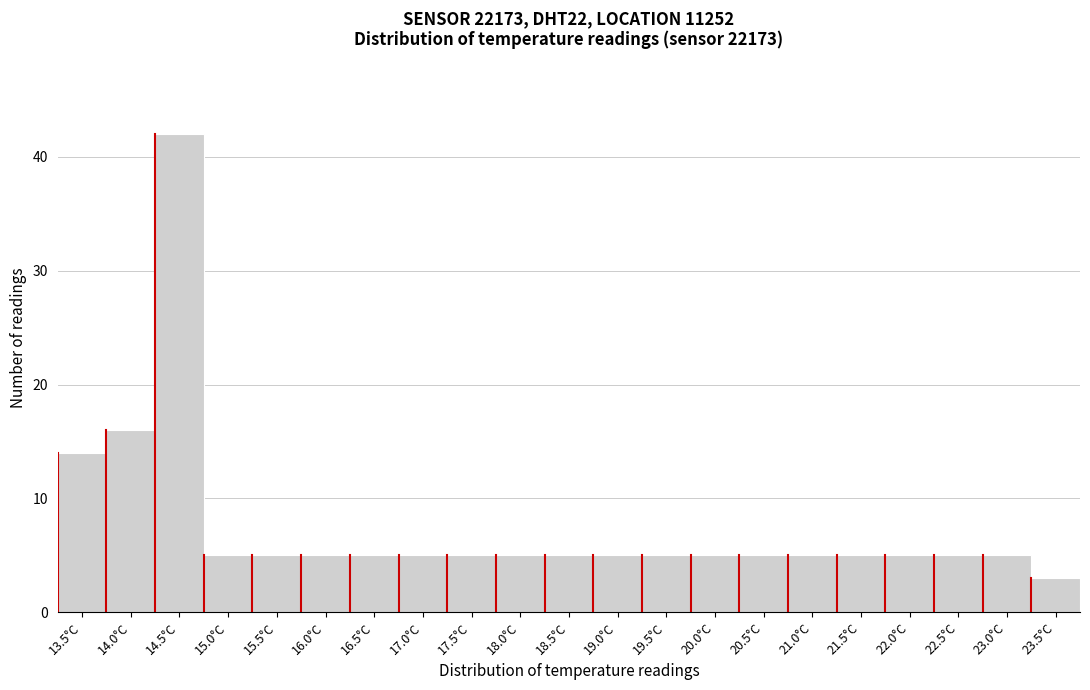

Reading left to right, list all the values displayed in this chart.

14	16	42	5	5	5	5	5	5	5	5	5	5	5	5	5	5	5	5	5	3